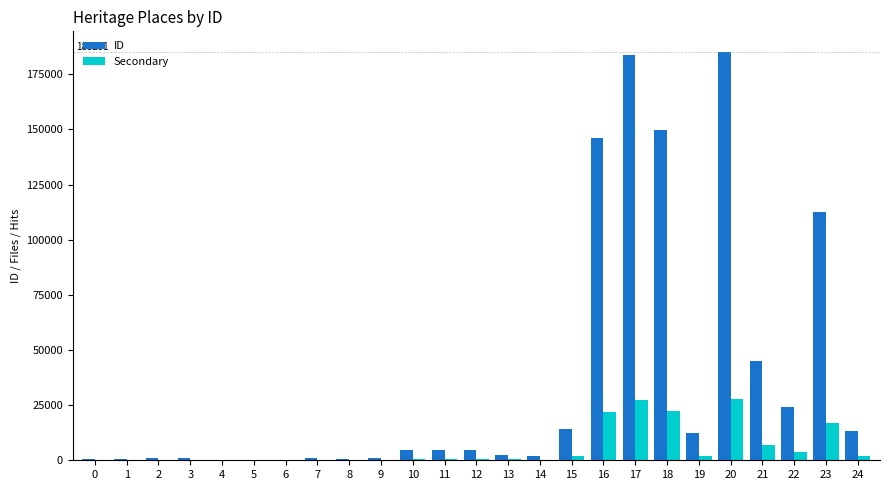

What is the sum of all ID values?

911731.0